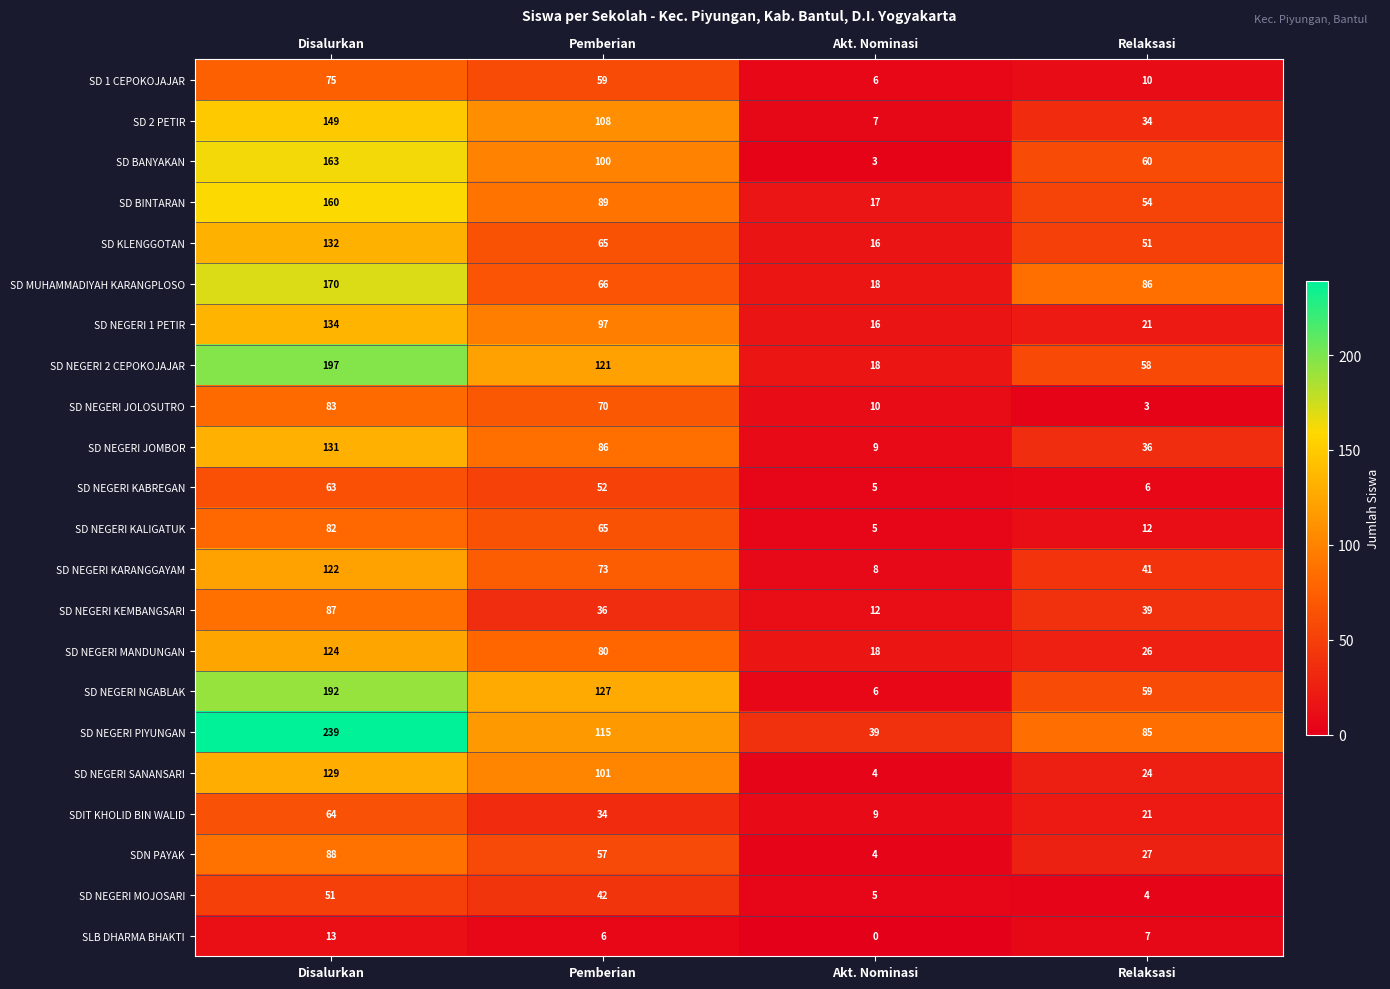

List the series in order of their peak value, lowest first.

SLB DHARMA BHAKTI, SD NEGERI MOJOSARI, SD NEGERI KABREGAN, SDIT KHOLID BIN WALID, SD 1 CEPOKOJAJAR, SD NEGERI KALIGATUK, SD NEGERI JOLOSUTRO, SD NEGERI KEMBANGSARI, SDN PAYAK, SD NEGERI KARANGGAYAM, SD NEGERI MANDUNGAN, SD NEGERI SANANSARI, SD NEGERI JOMBOR, SD KLENGGOTAN, SD NEGERI 1 PETIR, SD 2 PETIR, SD BINTARAN, SD BANYAKAN, SD MUHAMMADIYAH KARANGPLOSO, SD NEGERI NGABLAK, SD NEGERI 2 CEPOKOJAJAR, SD NEGERI PIYUNGAN